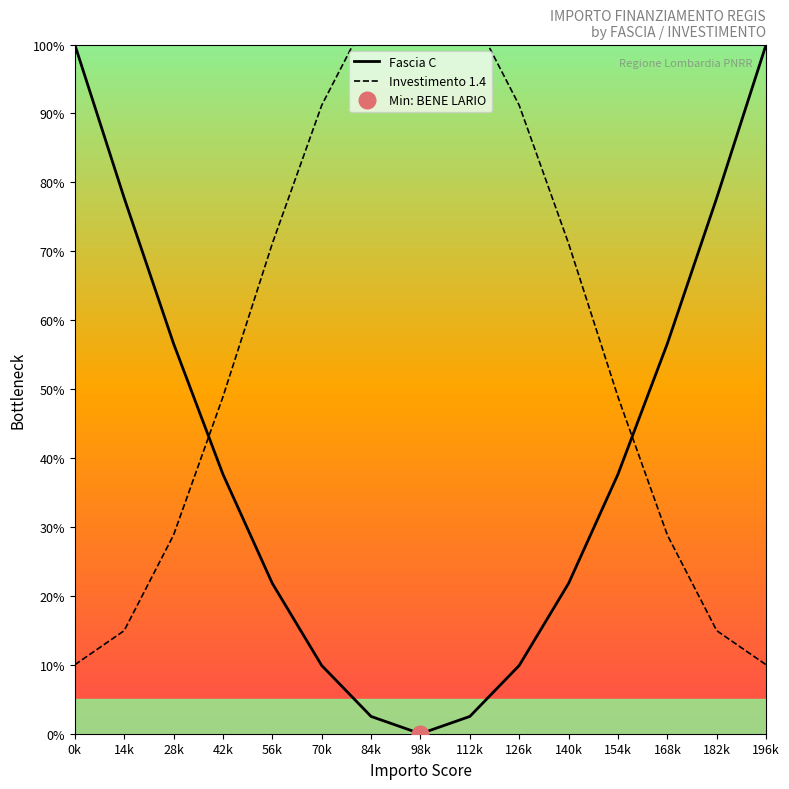

True or false: Investimento 1.4 has more than 1 points higher than both neighbors.

False